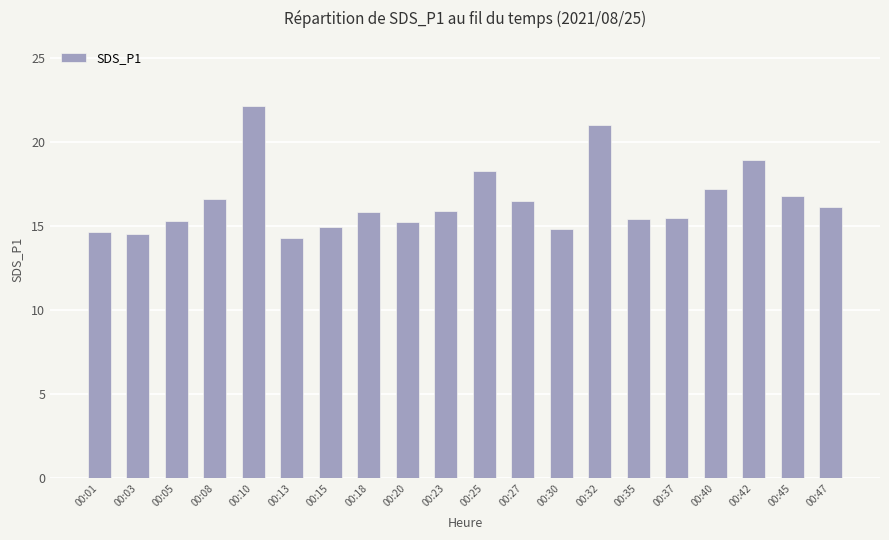

The value at 00:18 is 15.8. True or false?

True